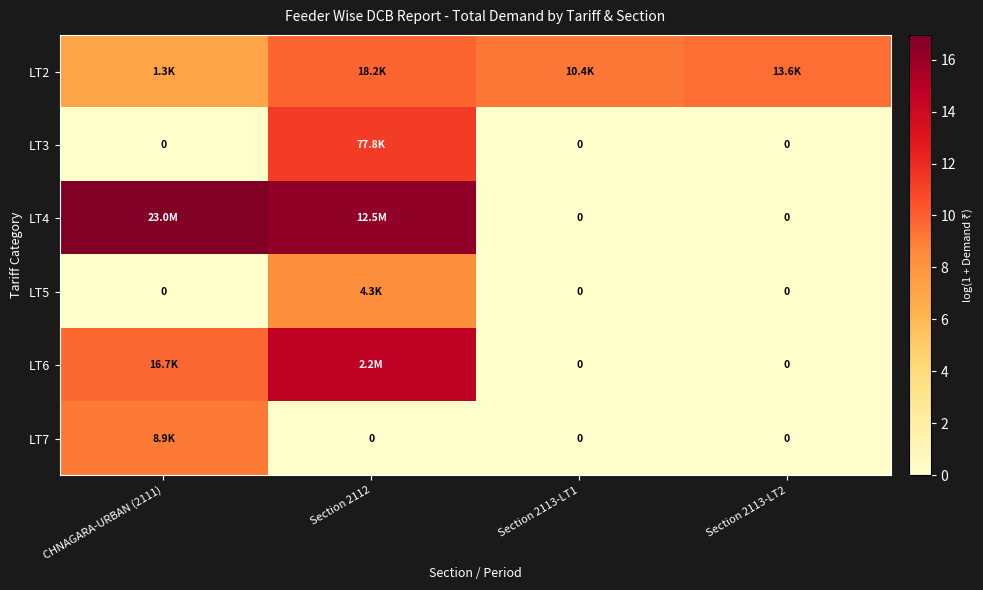

At which category is the sum across all series the highest?

Section 2112